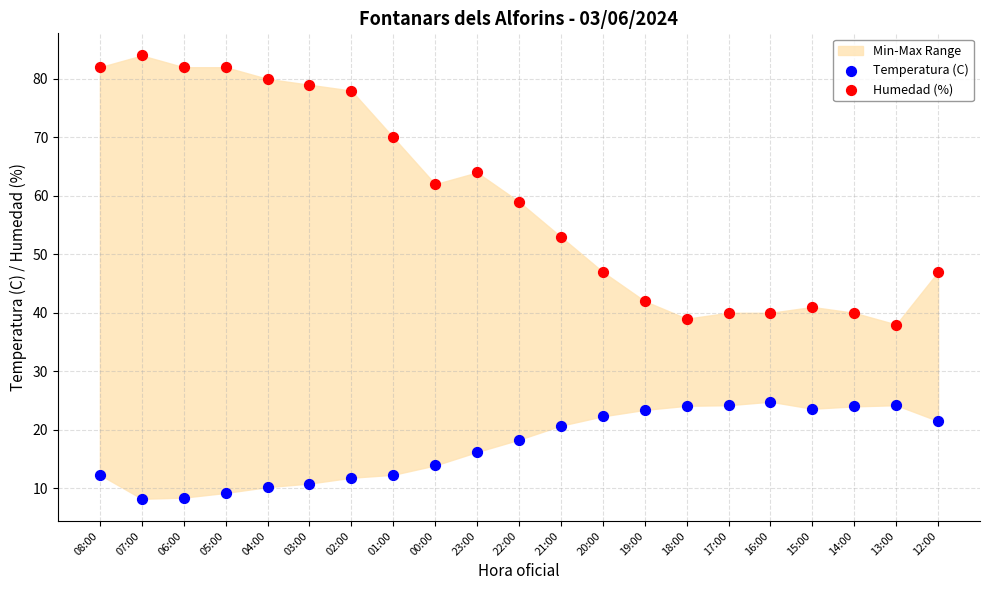

Which series reaches the minimum Y coordinate?

Temperatura (C)